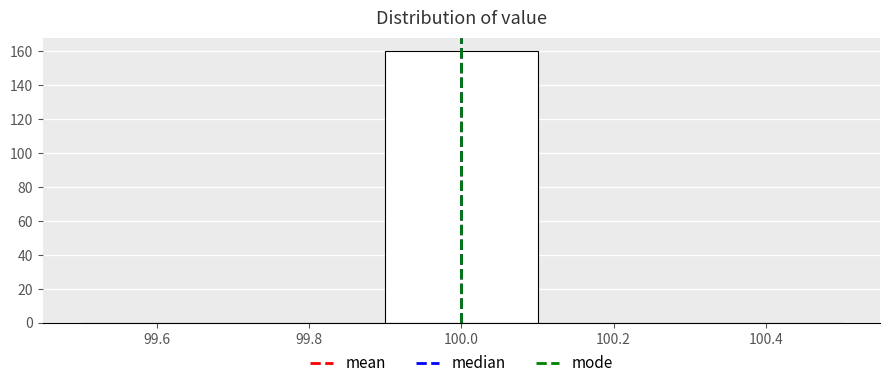

Reading left to right, transcribe this chart: for each bar, give the range it covers on the x-axis and its height. The values are not printed on the chart, so give them approximately, as read against the axis.

99.5 to 99.7: 0
99.7 to 99.9: 0
99.9 to 100.1: 160
100.1 to 100.3: 0
100.3 to 100.5: 0